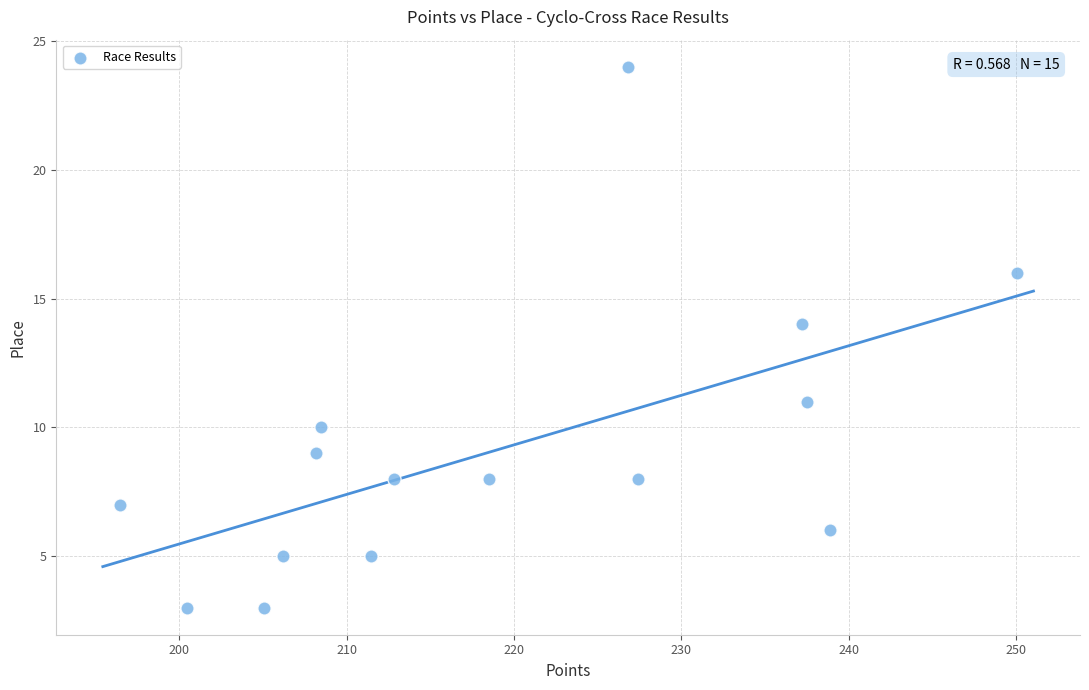

What is the range of Y values (max minus min)?

21